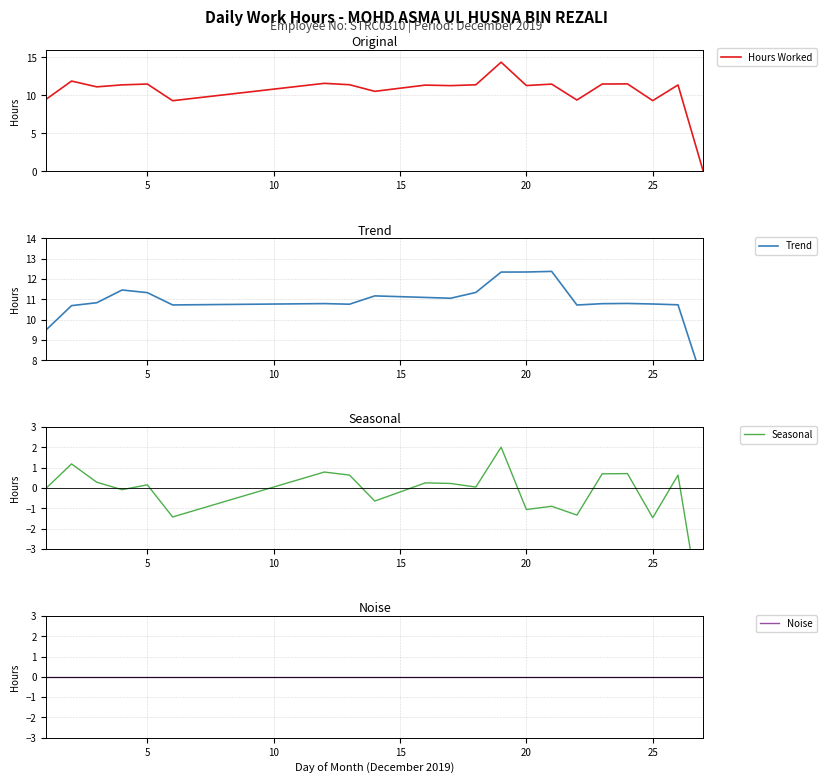

After their last crossing, which series has the higher values: Hours Worked or Trend?

Trend